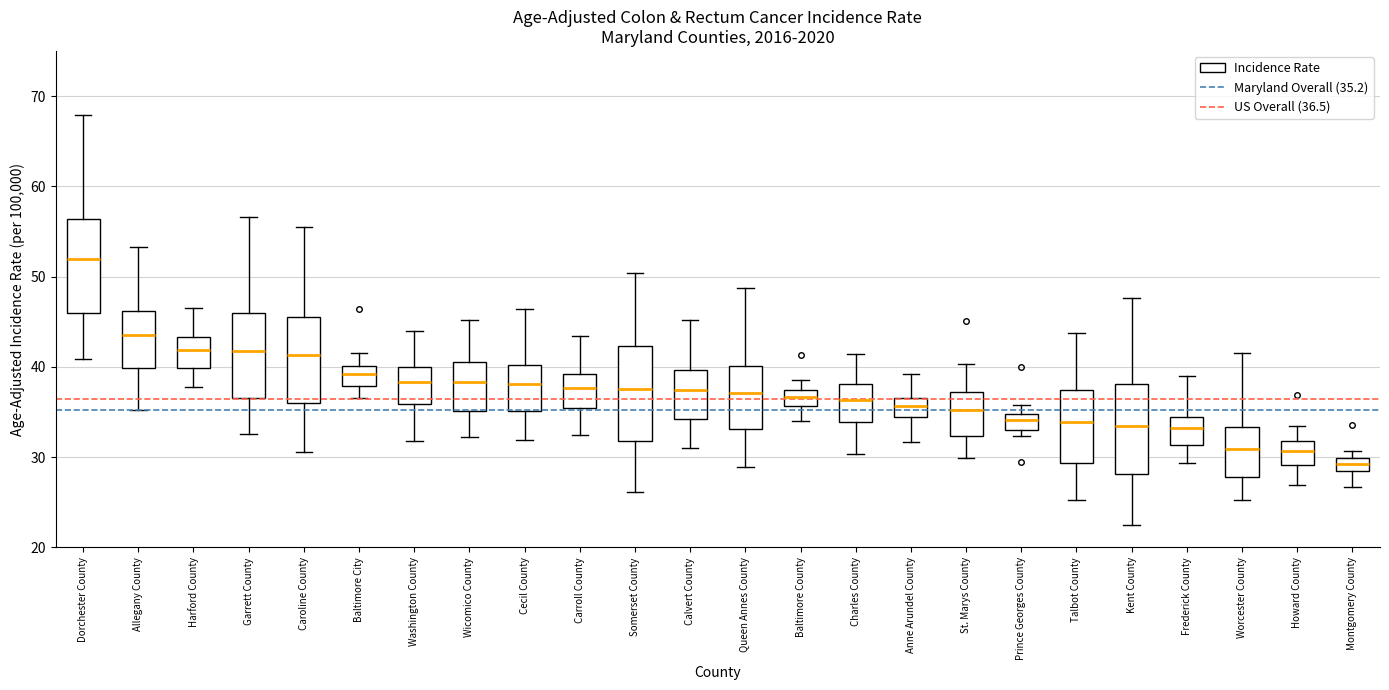

Which box's median line is the lowest?

Montgomery County